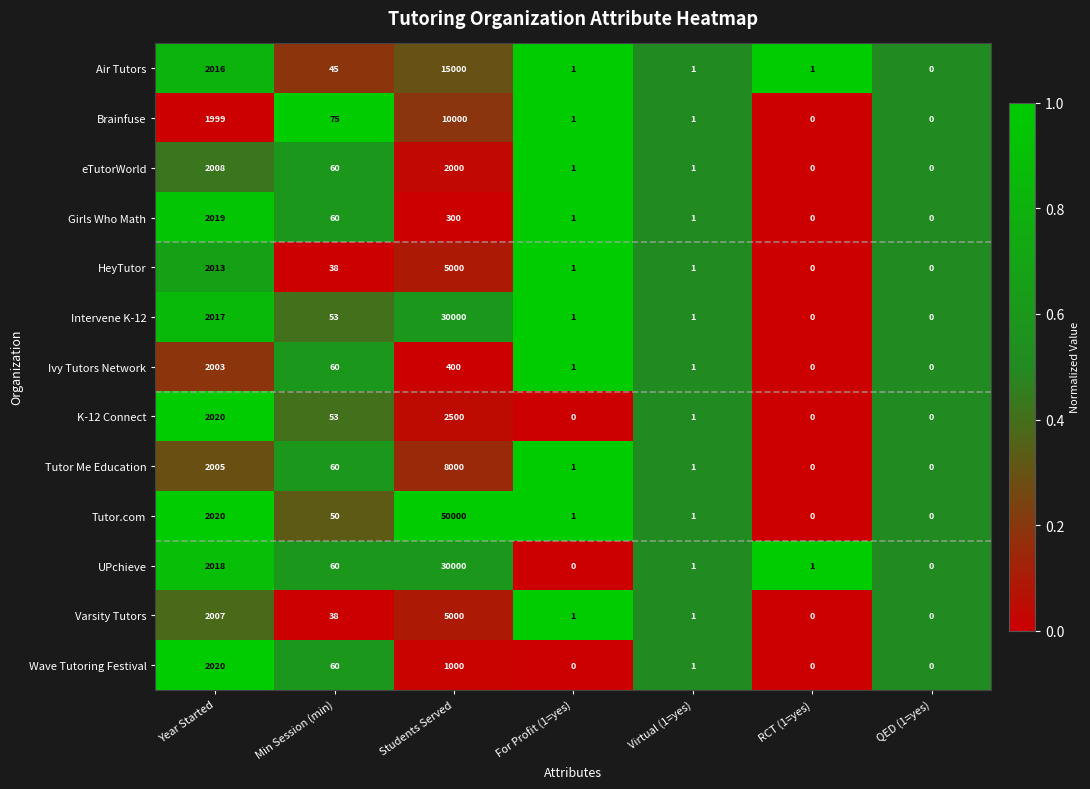

What is the sum of the Brainfuse values at Min Session (min) and For Profit (1=yes)?

76